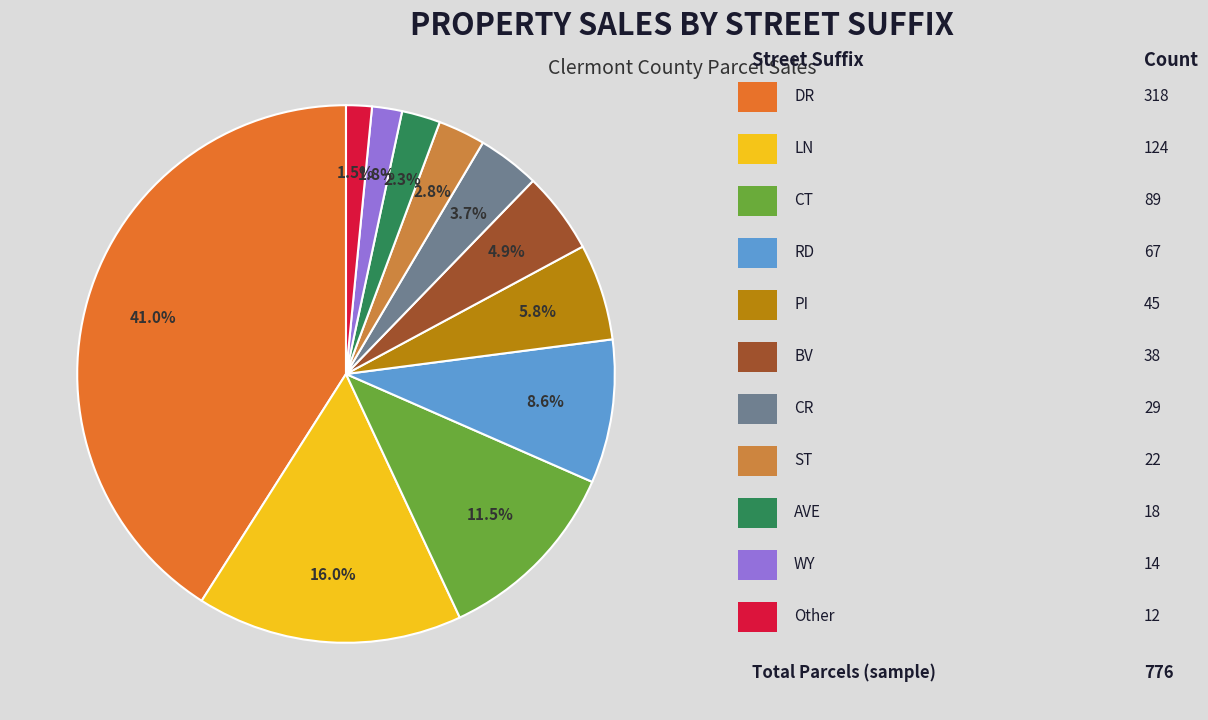

To the nearest percent, what is the average slice percentage?

9%